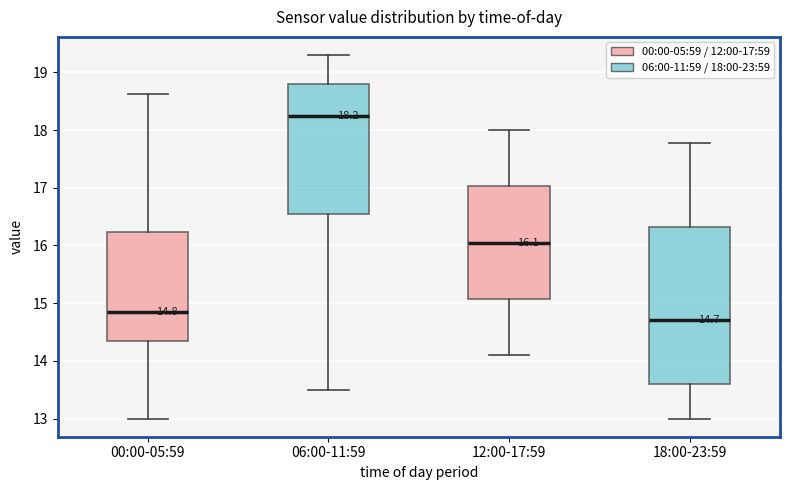

Comparing the boxes themselves (not the whiskers), which one is the tallest?

18:00-23:59